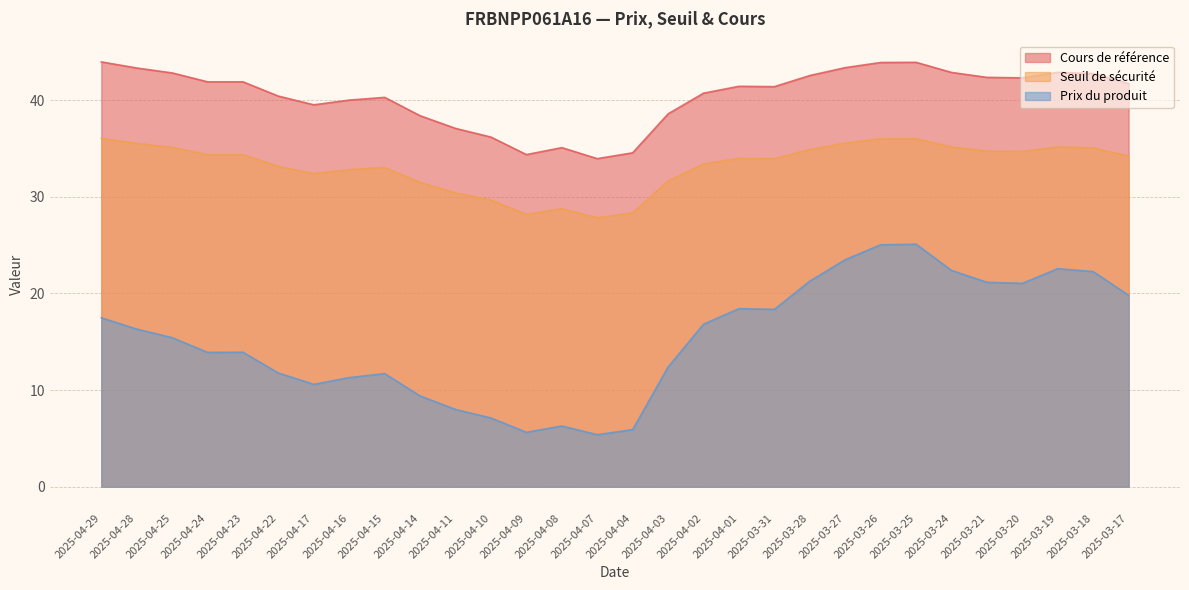

Count the number of categories in the chart.

30